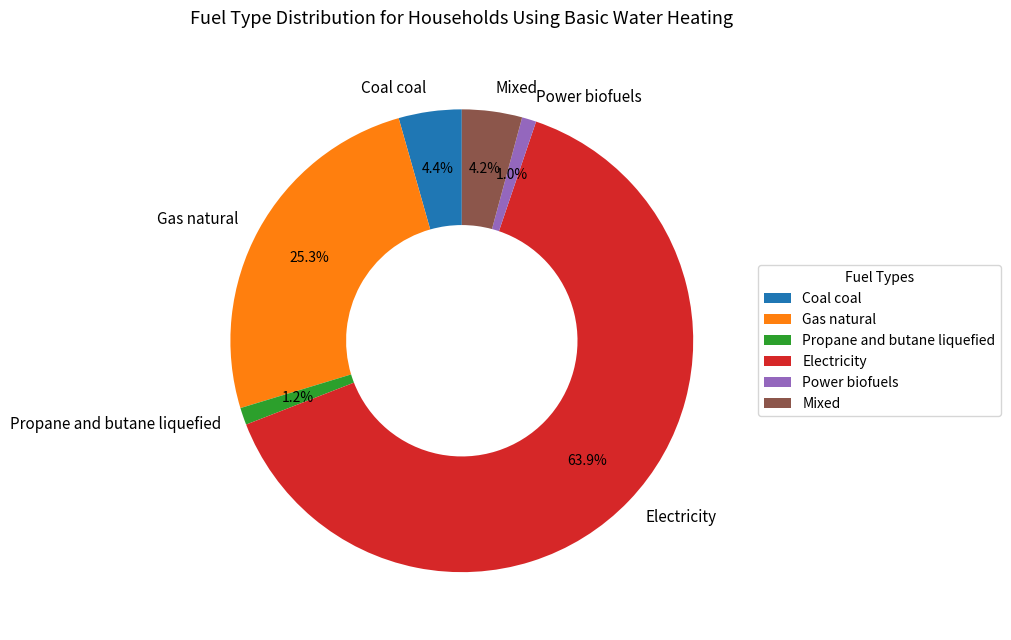

What is the majority slice?

Electricity